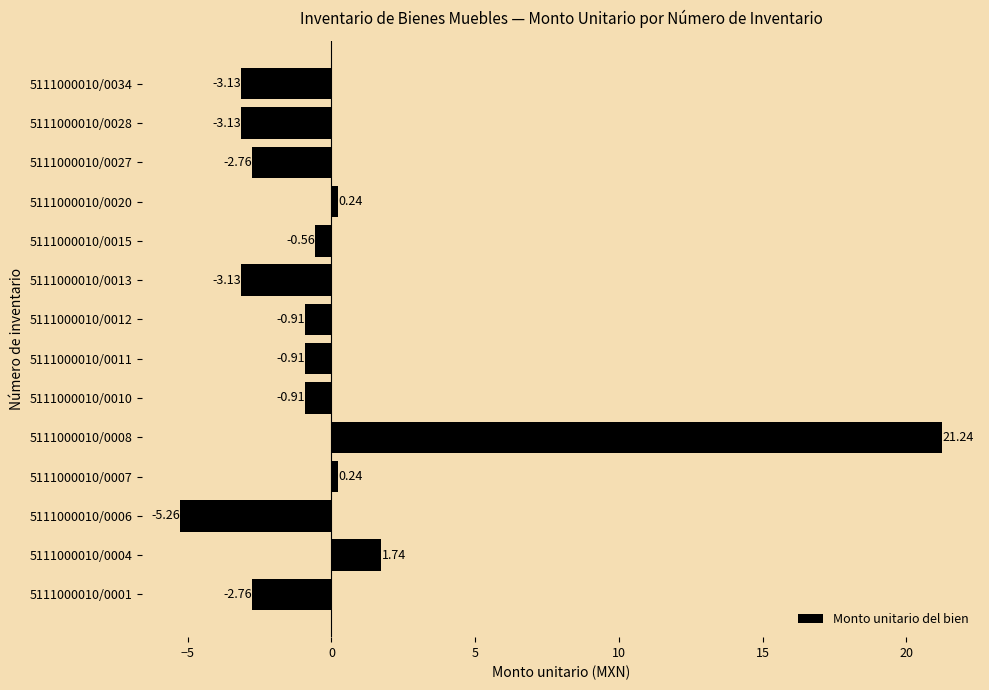

How many positive values are there?

4